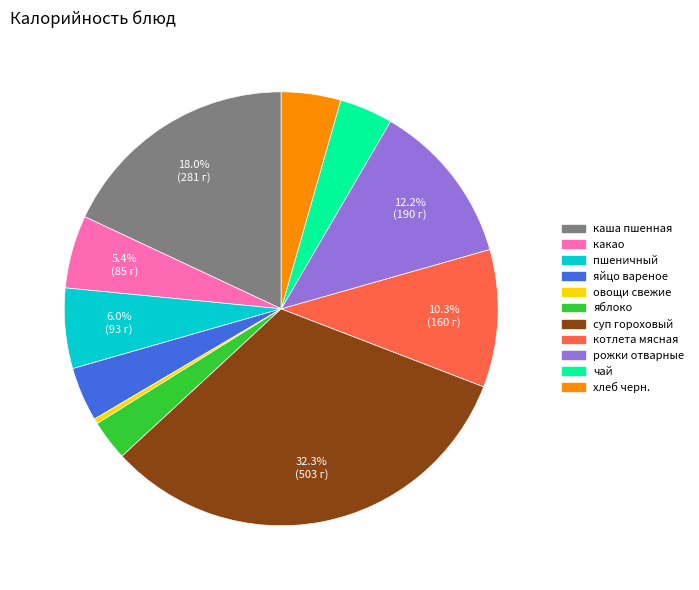

Does any single category account for the majority?

No